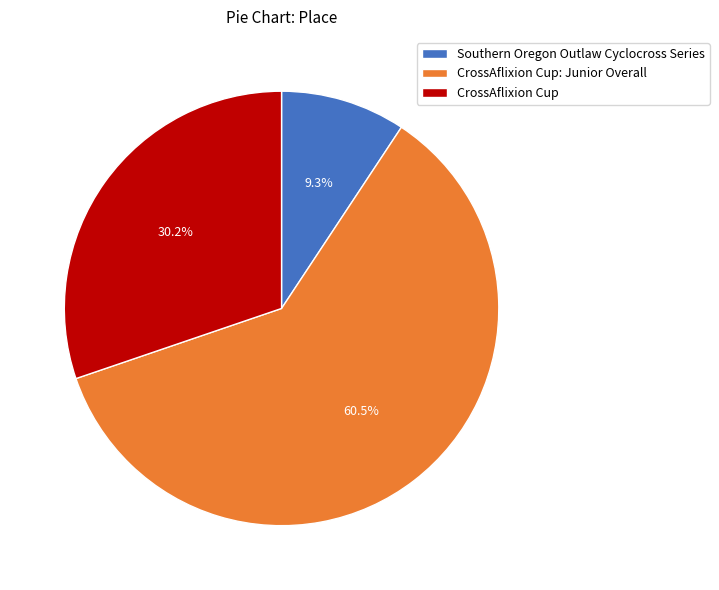

How many slices are in this pie chart?

3